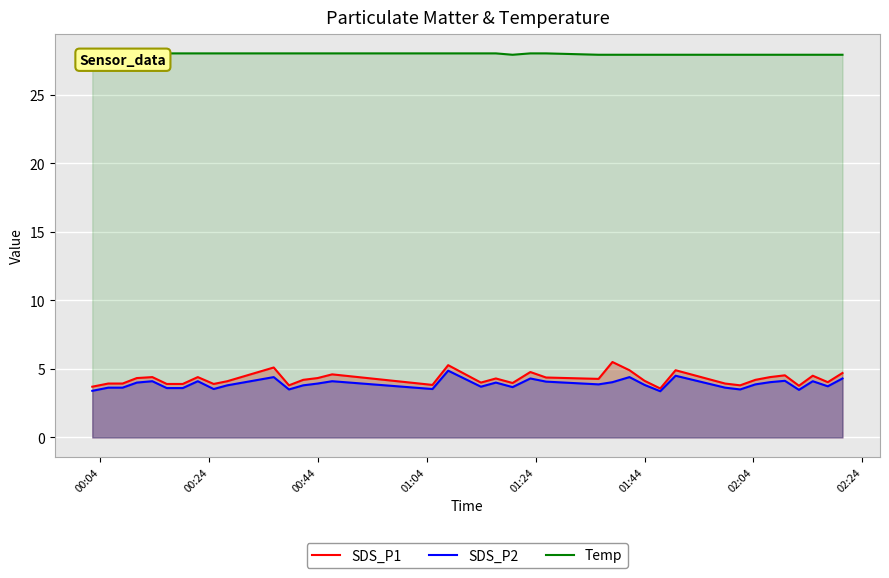

Which series has the largest total across all categories?

Temp